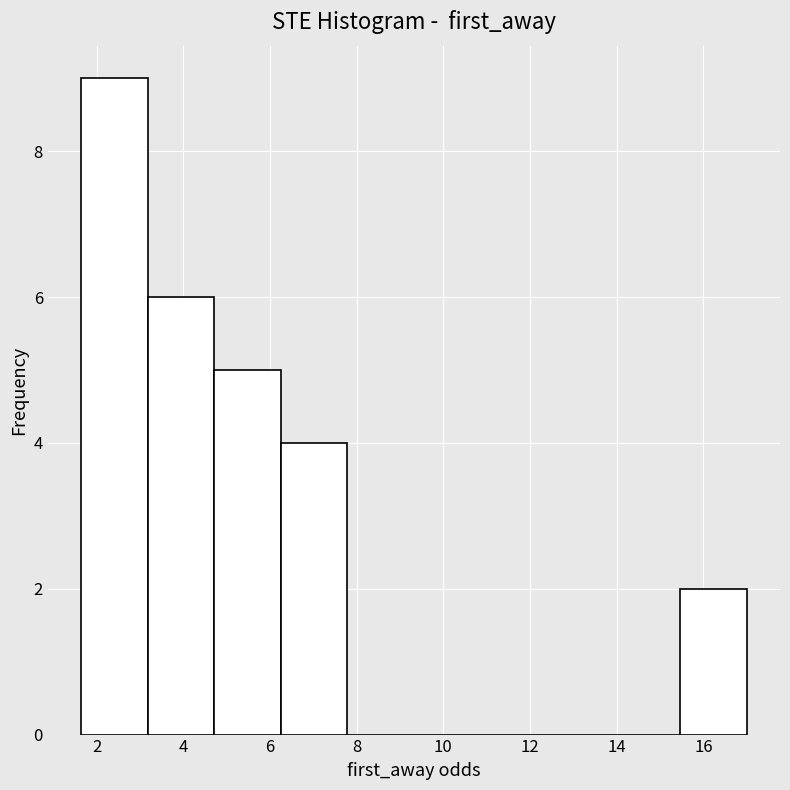

How tall is the bar that spans 1.6 to 3.2 on the x-axis? Neither the bar edges nor the heights are printed on the chart, so give them approximately, as read against the axes.

9